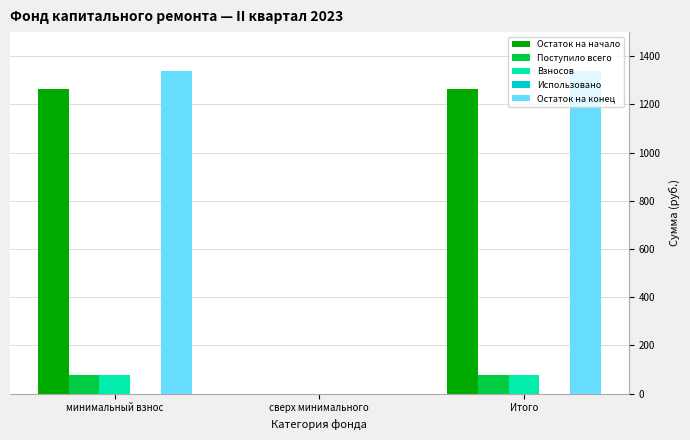

True or false: Остаток на начало has a value of 1262.2 at минимальный взнос.

True